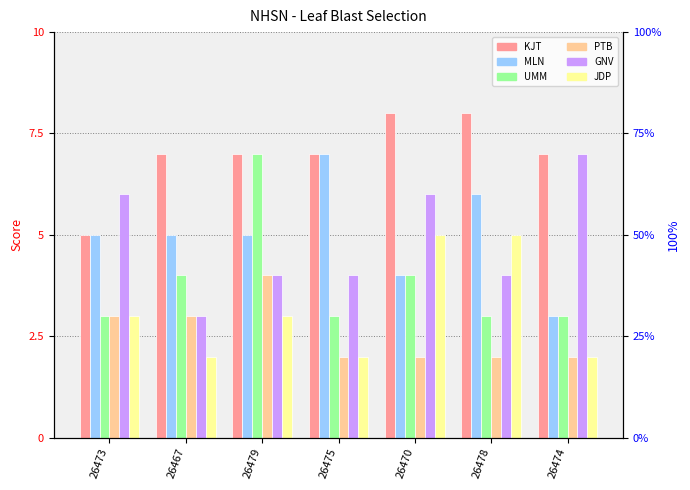

The KJT series shows 8 at 26473. True or false?

False